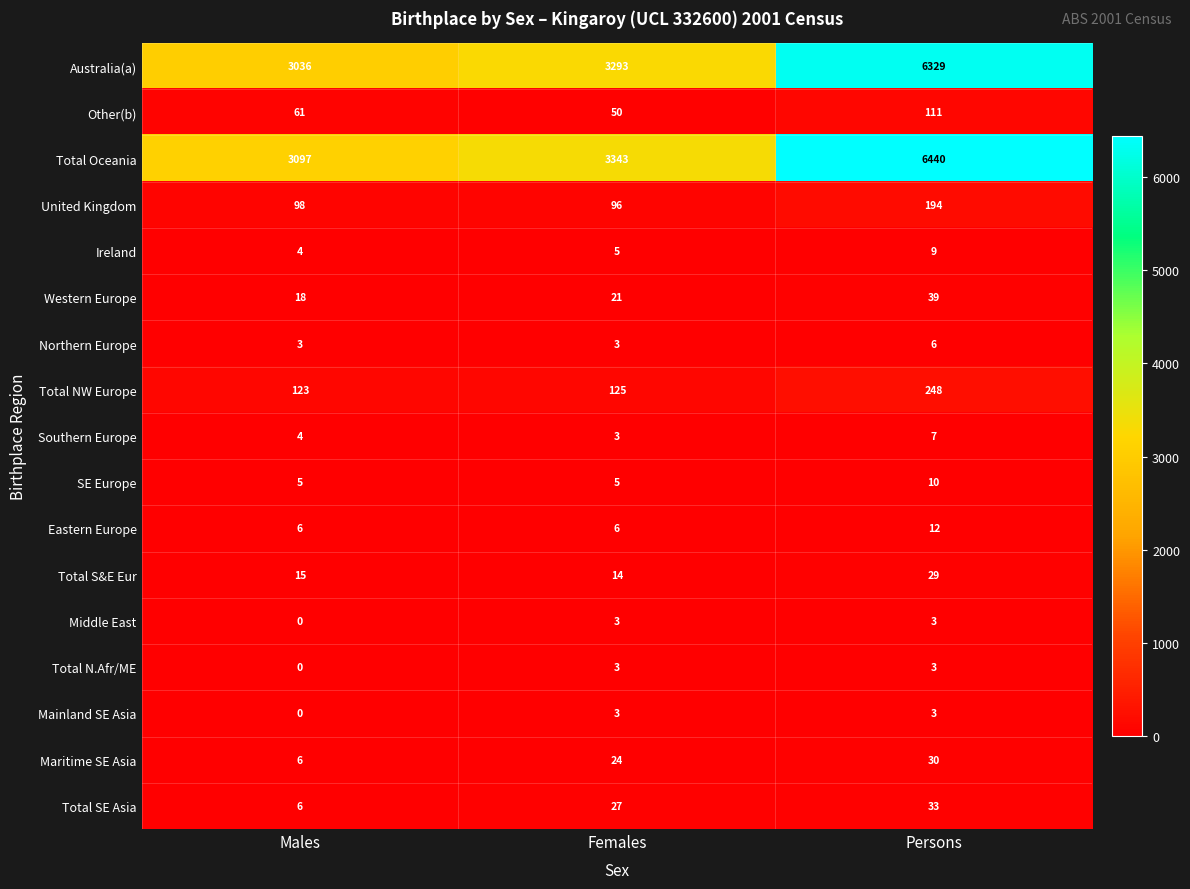

Which series changed the most between Males and Females?

Australia(a)